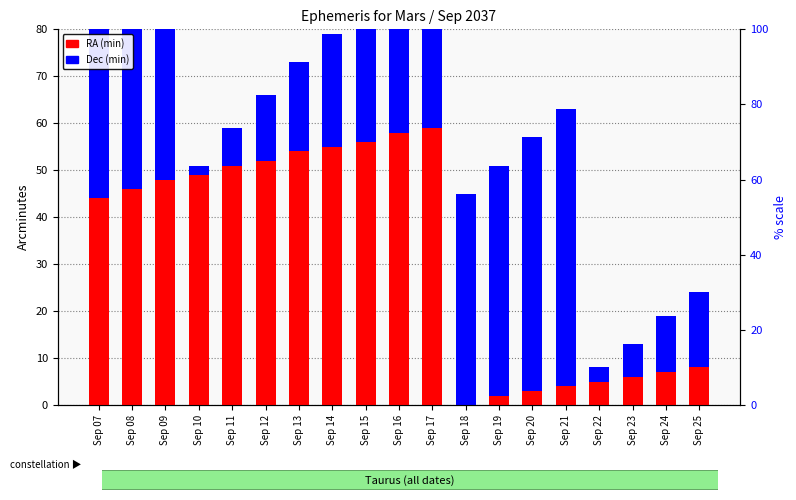

What is the sum of the RA (min) values at Sep 12 and Sep 09?

100